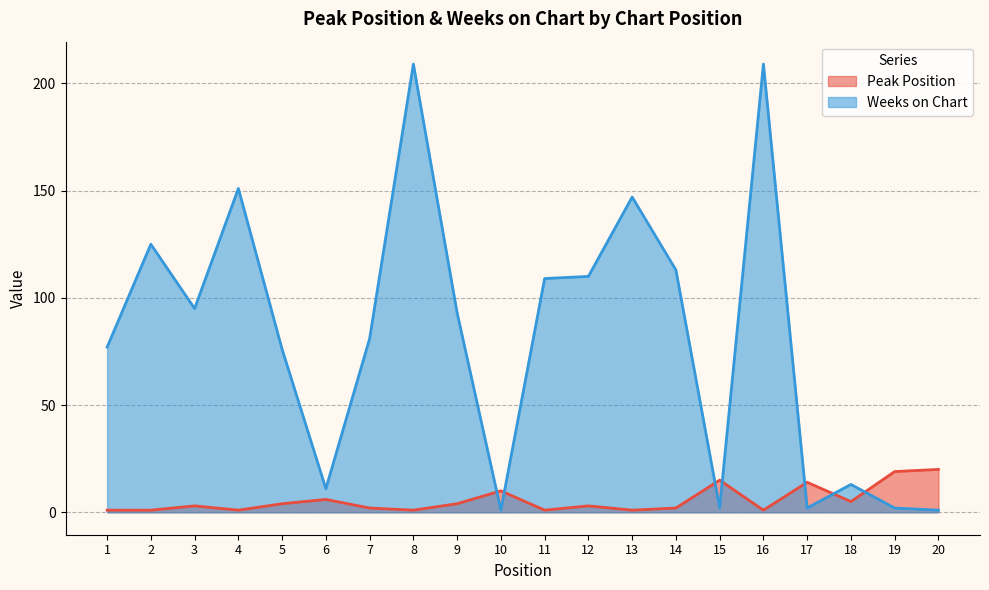

What is the greatest value displayed?

209